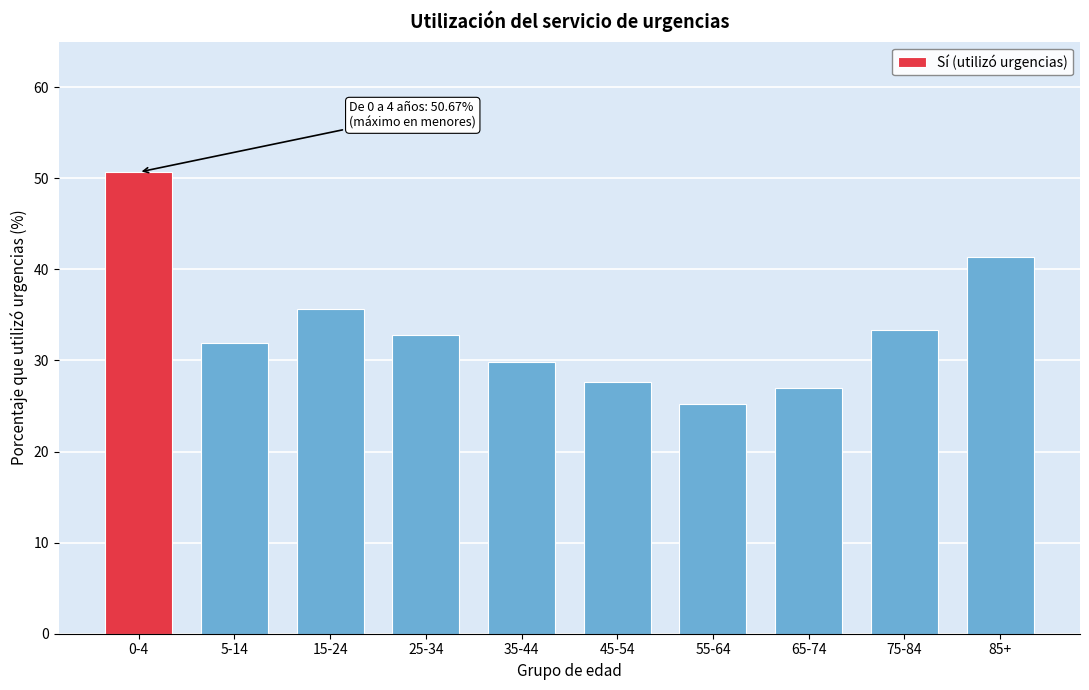

Reading left to right, what are all the values shown in this chart?

50.7	31.9	35.7	32.8	29.8	27.7	25.3	26.9	33.4	41.4